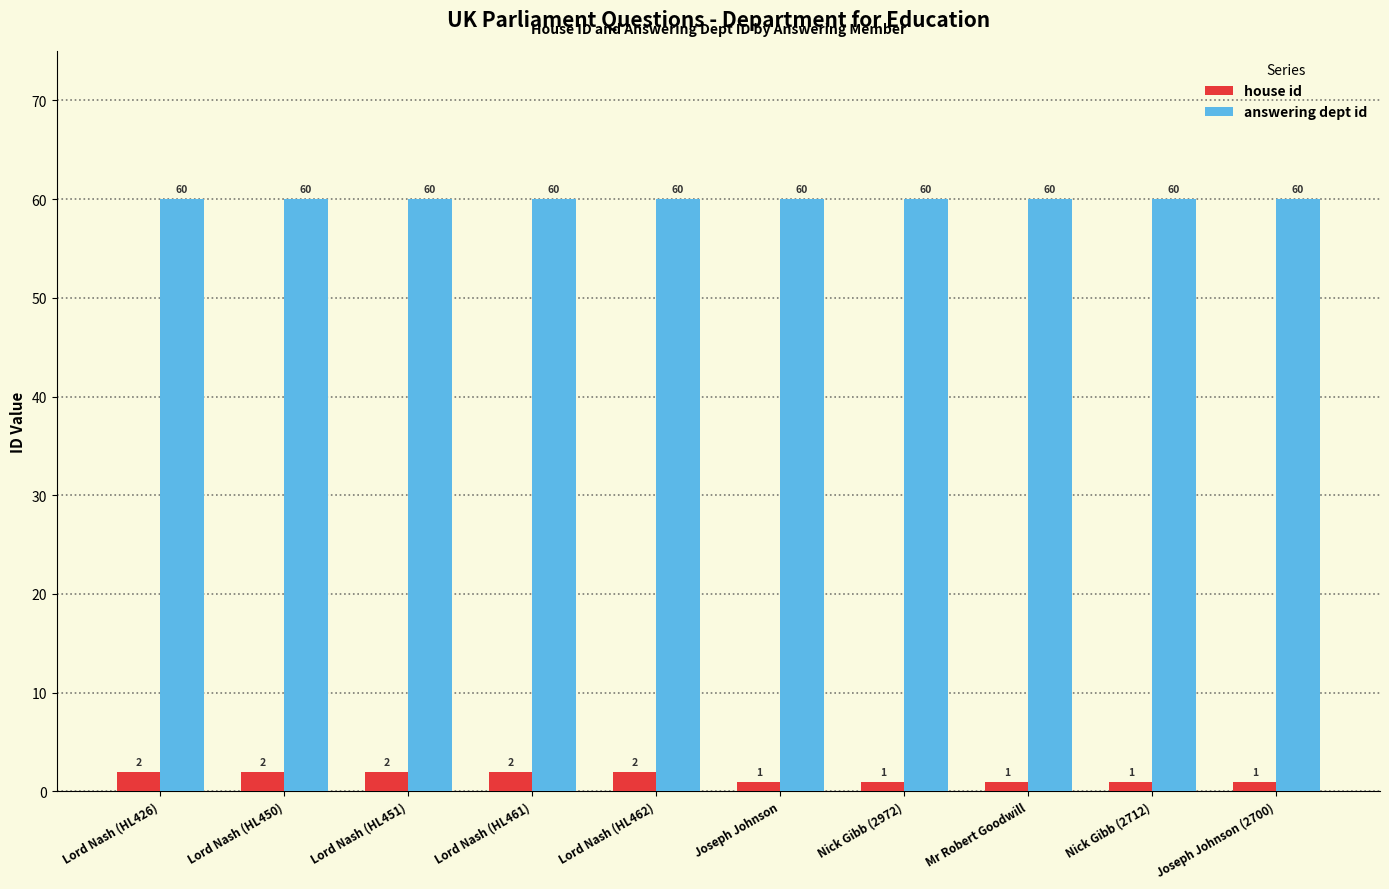

The value of answering dept id at Joseph Johnson (2700) is 60. True or false?

True